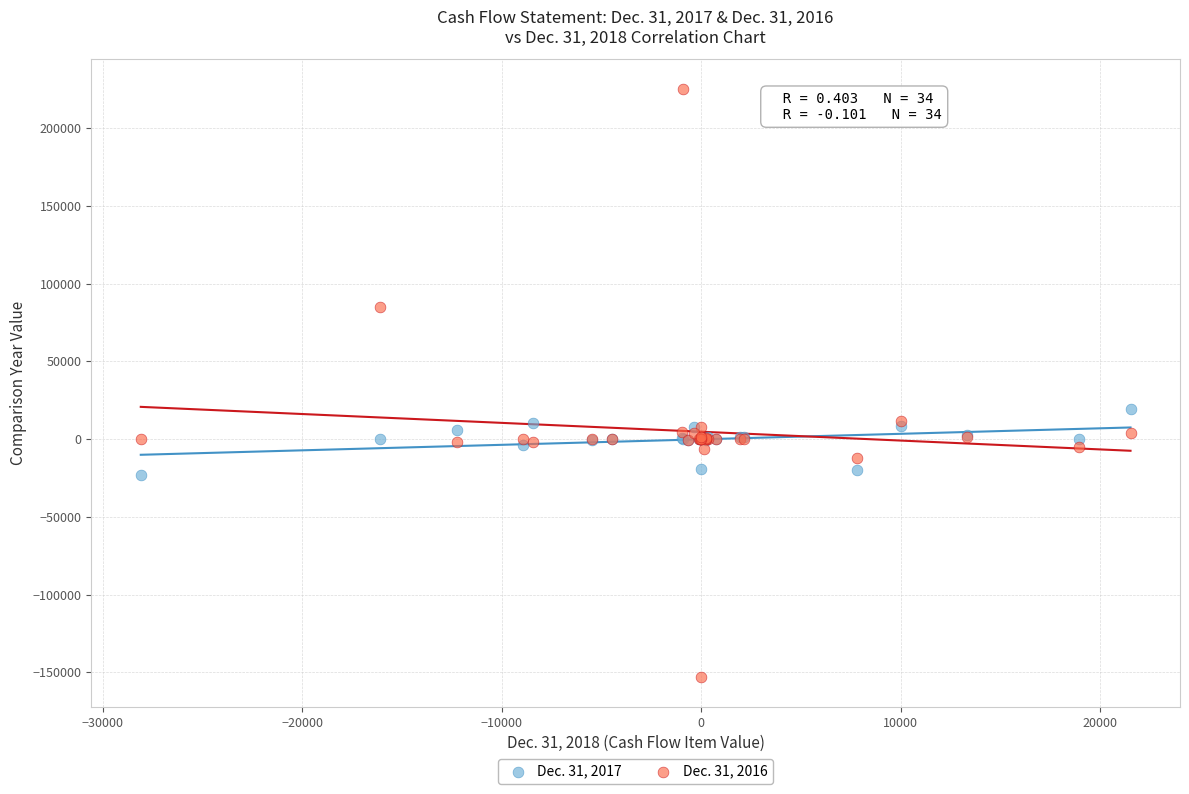

Which series has the widest spread of Y values?

Dec. 31, 2016